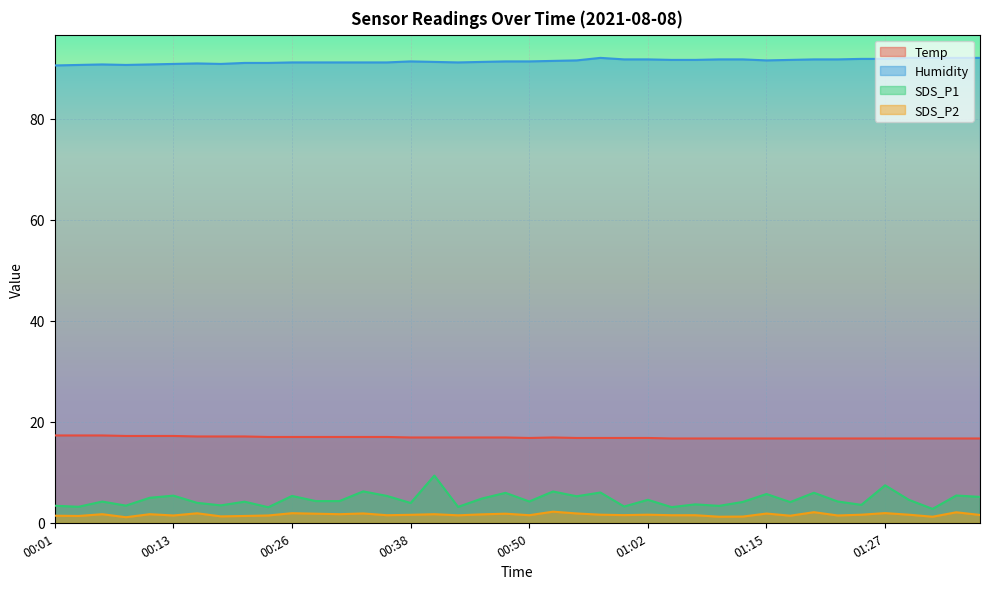

True or false: Temp has a value of 29.6 at 00:52.

False